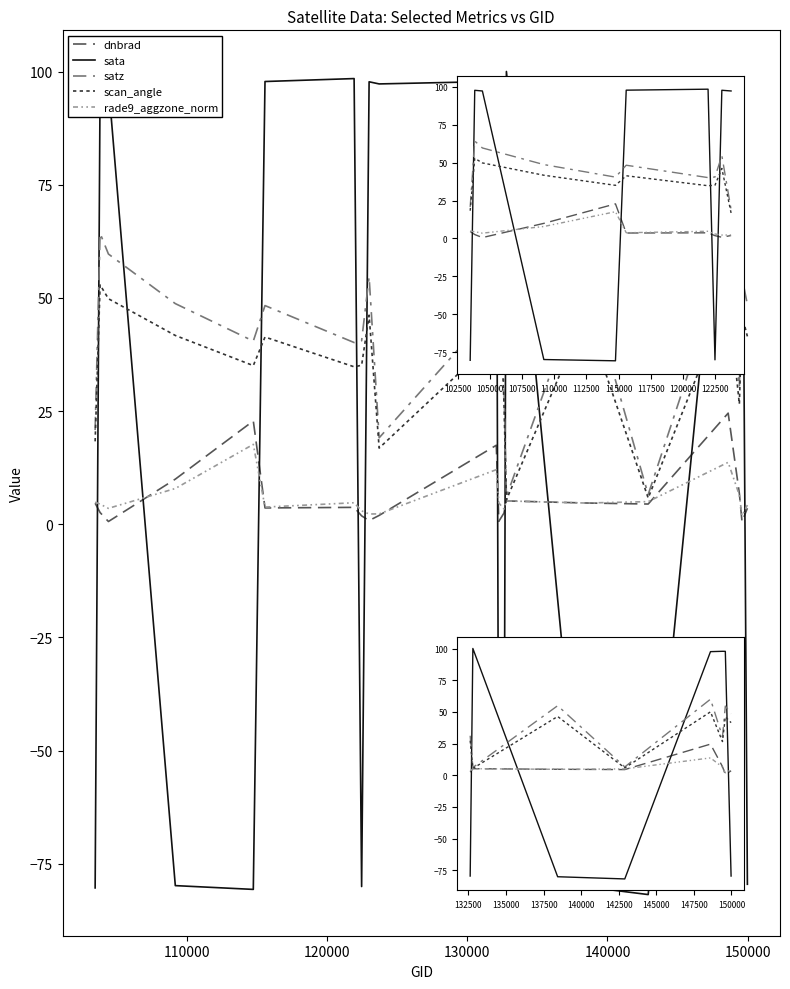

At how many categories does at least one series exceed 58?

12